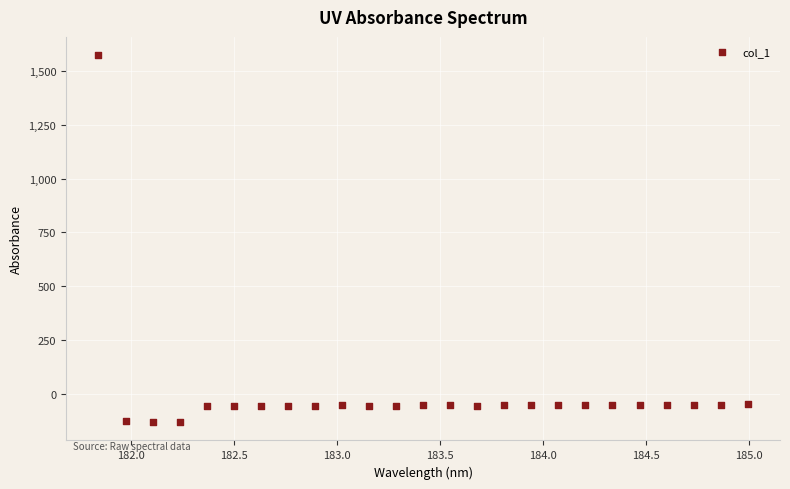

What is the range of Y values (max minus min)?

1699.8